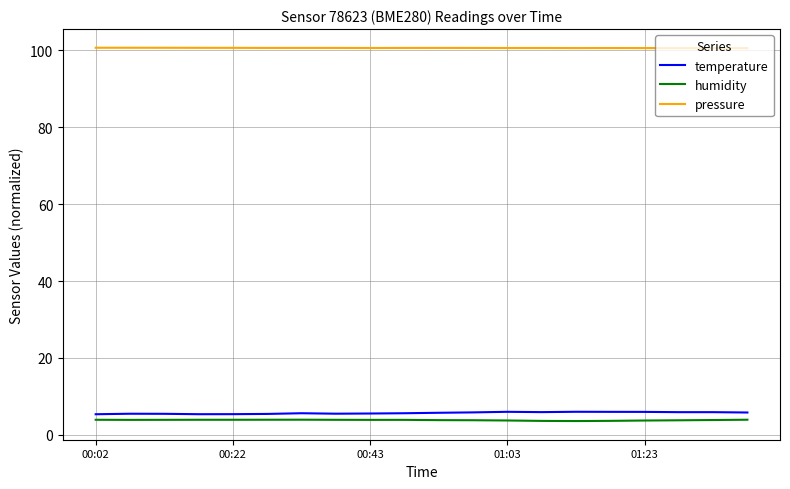

Which series has the largest total across all categories?

pressure